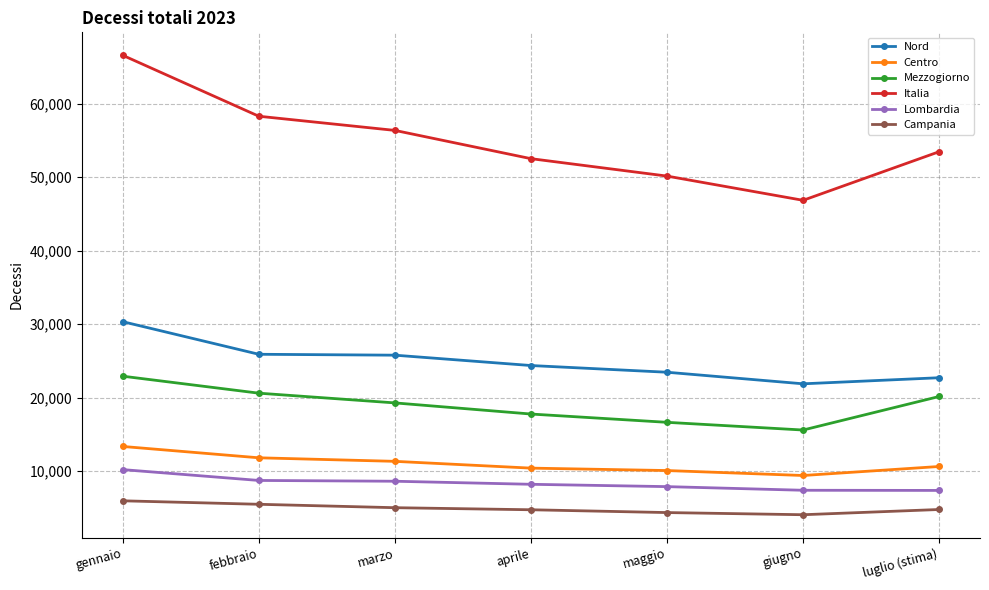

What is the difference between the Centro values at maggio and febbraio?

1735.0